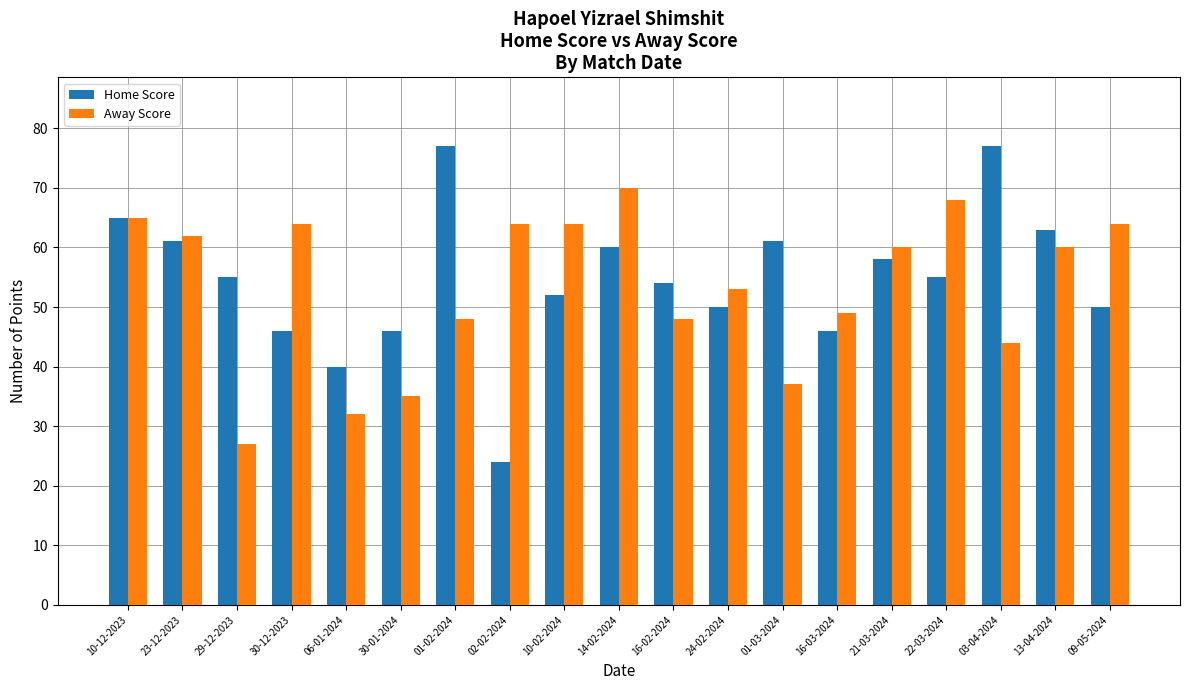

Which category has the lowest value across all series?

02-02-2024